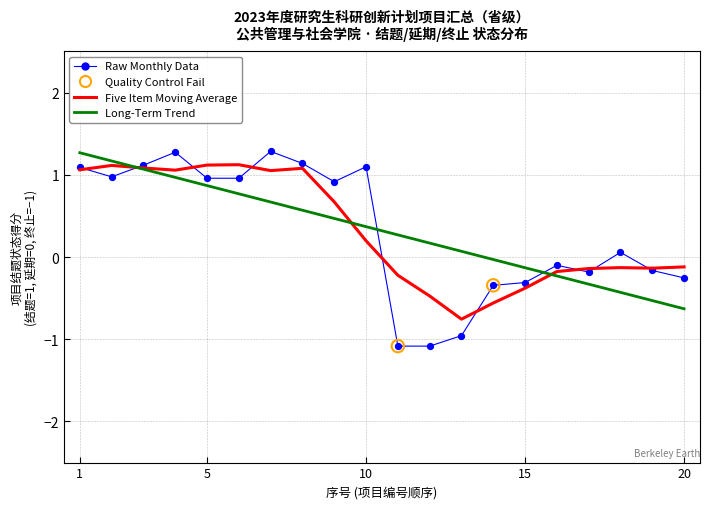

Which series has the widest spread of values?

Raw Monthly Data